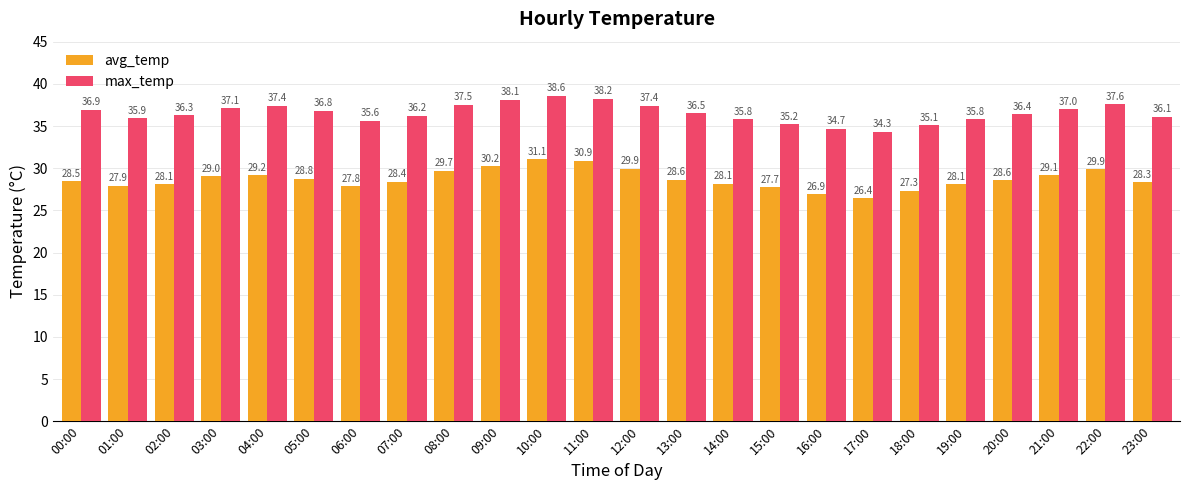

At which label is avg_temp closest to 28?

01:00